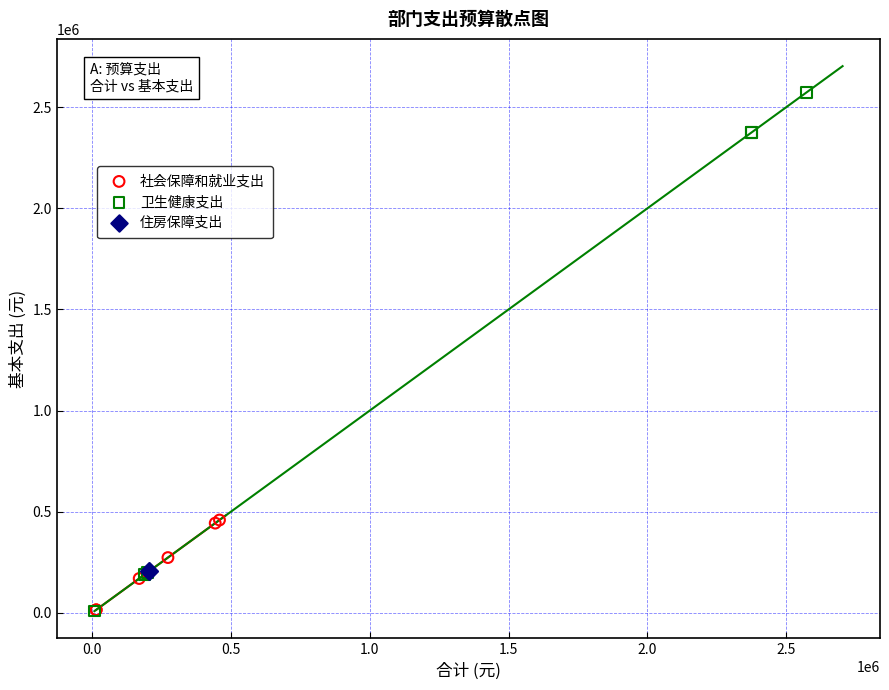

Which series contains the highest Y value?

卫生健康支出